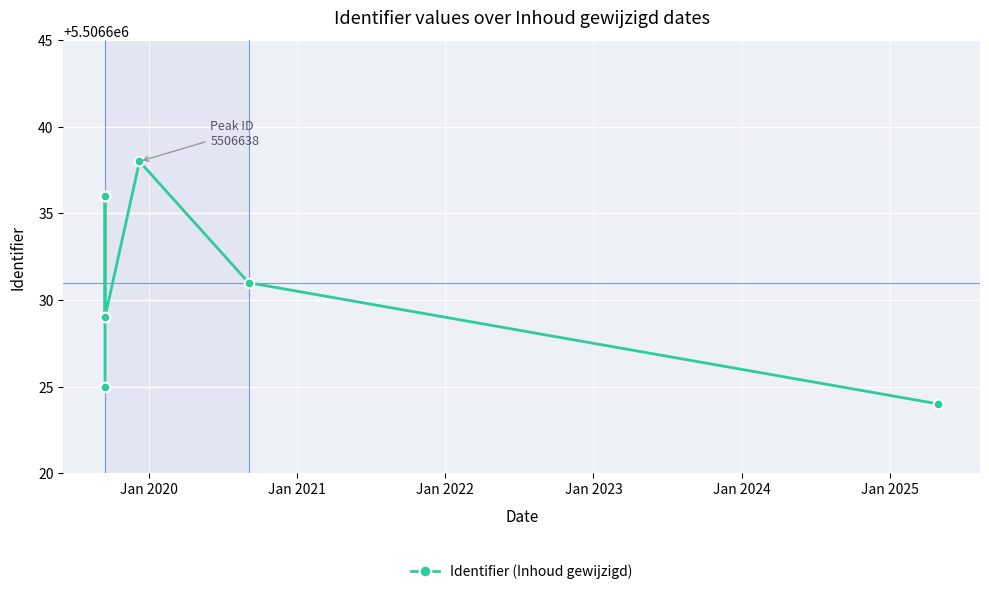

The chart shows a value of 1403514 at Jan 2019. True or false?

False